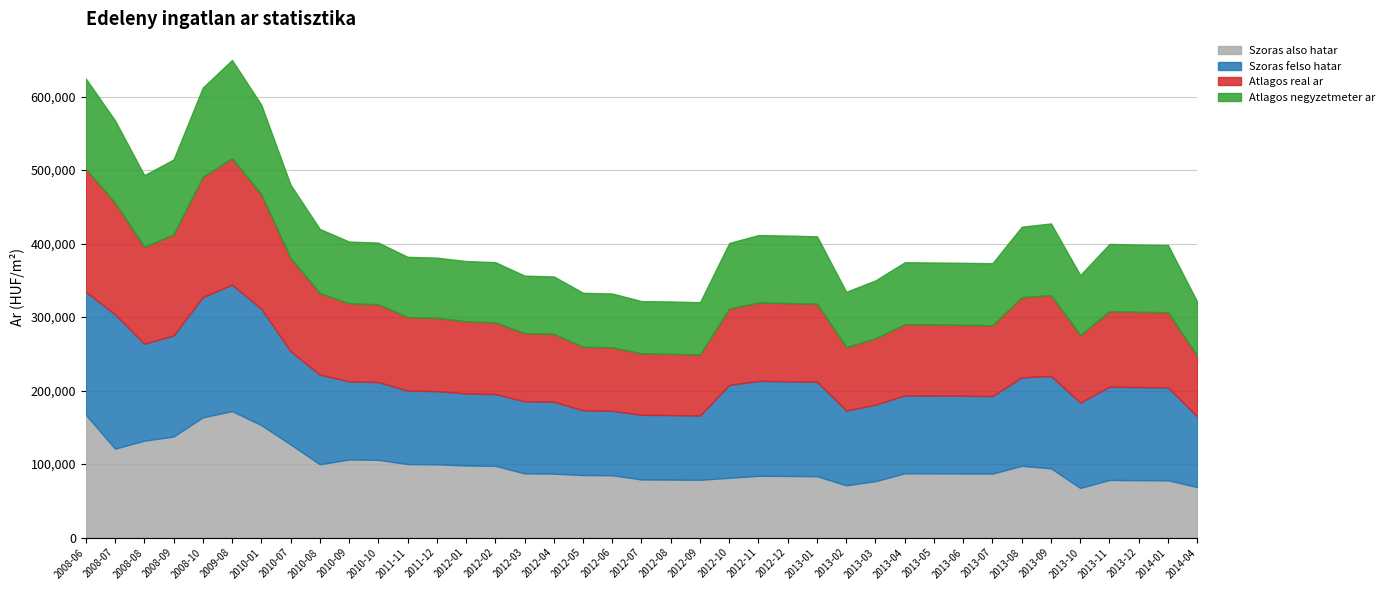

Which series has the largest total across all categories?

Szoras felso hatar